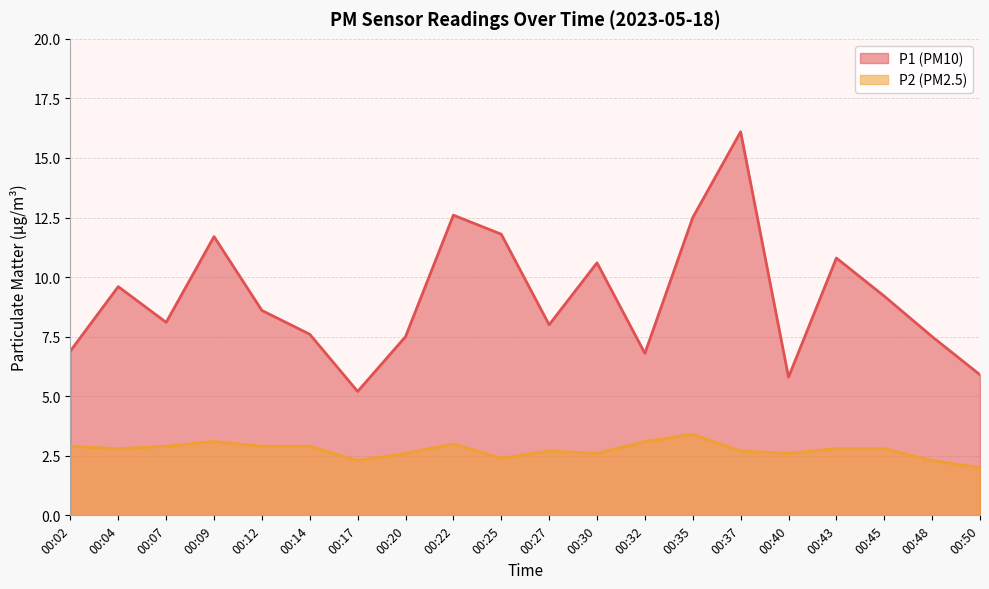

At which label does P1 first exceed 8?

00:04